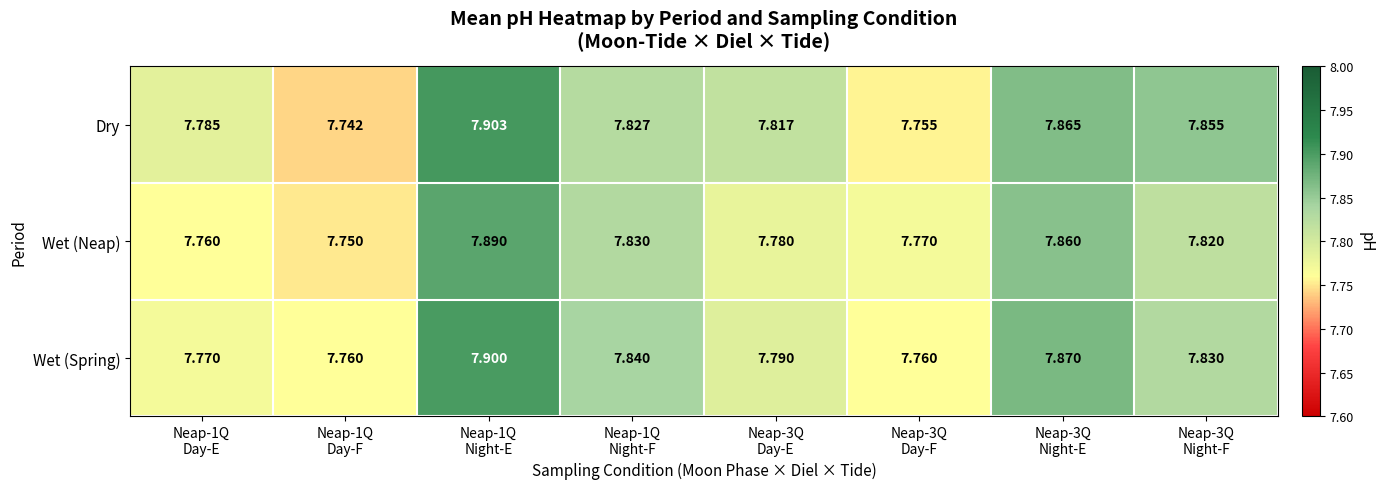

Which series has the largest range (max minus min)?

Dry